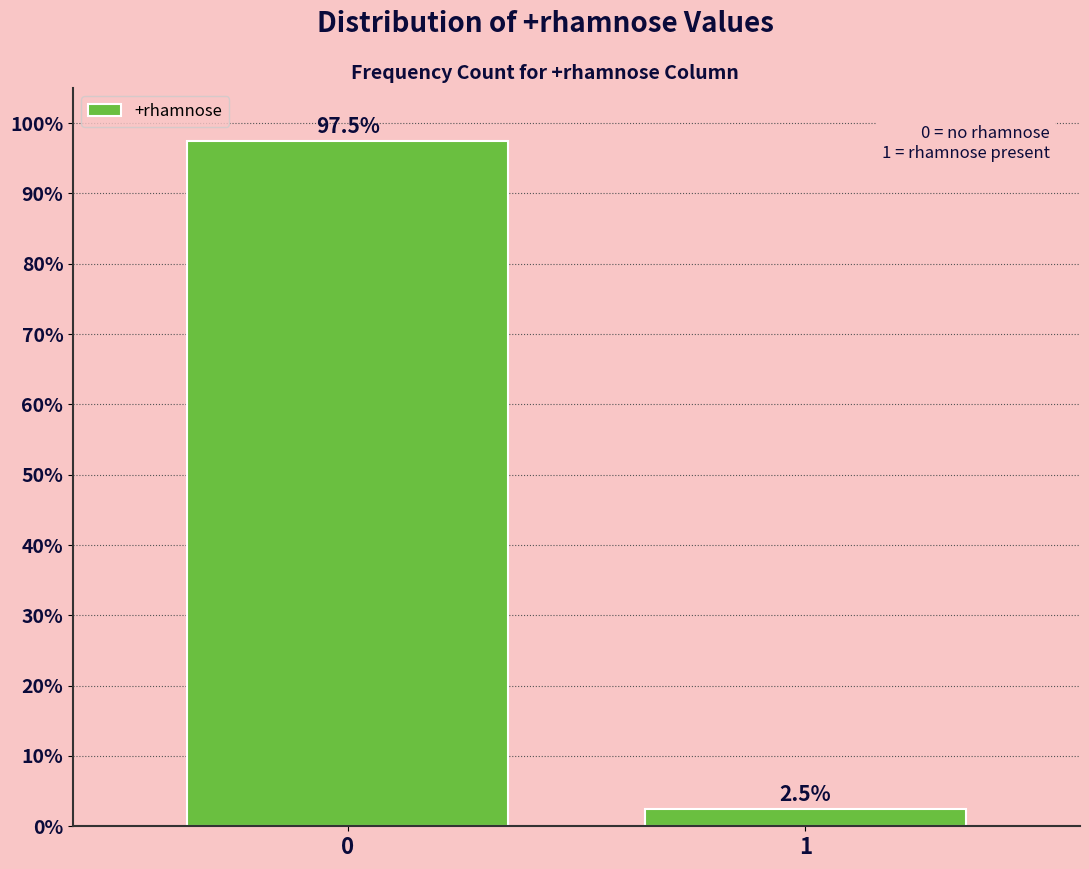

Reading right to left, extract all data points from this chart.

1=2.5	0=97.5